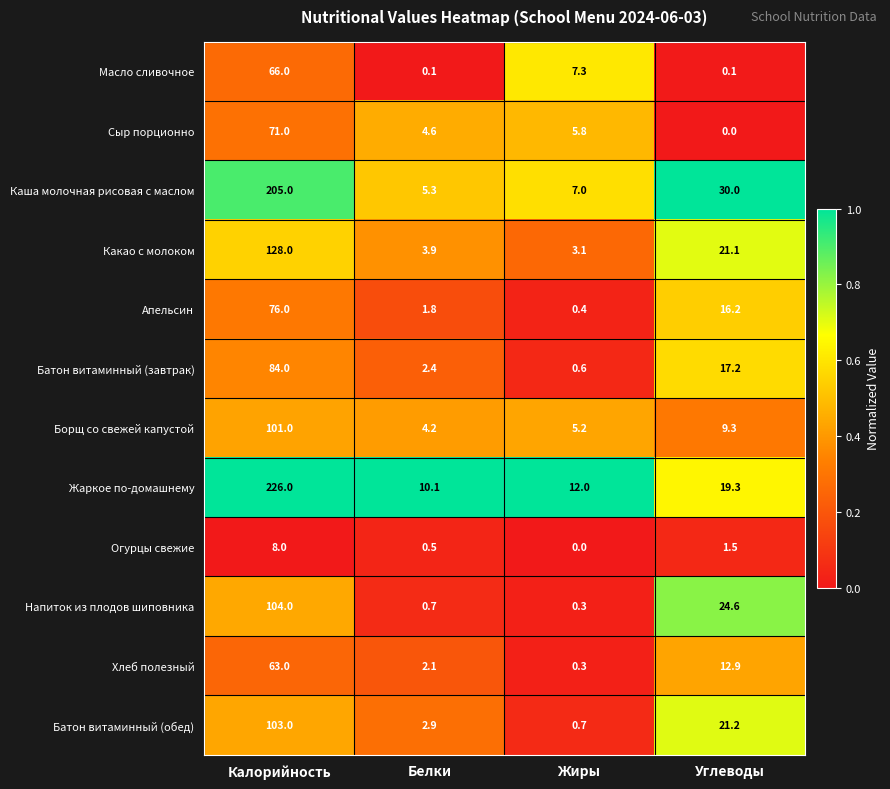

What is the highest value of the Какао с молоком series?

128.0